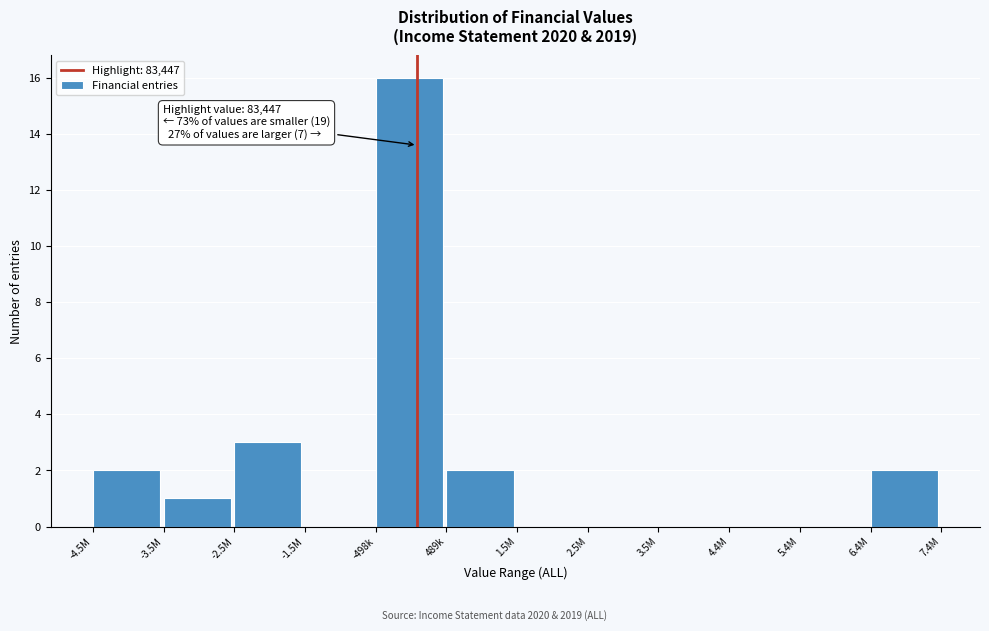

Reading right to left, what are all the values shown in this chart?

6.4M=2	5.4M=0	4.4M=0	3.5M=0	2.5M=0	1.5M=0	489k=2	-498k=16	-1.5M=0	-2.5M=3	-3.5M=1	-4.5M=2